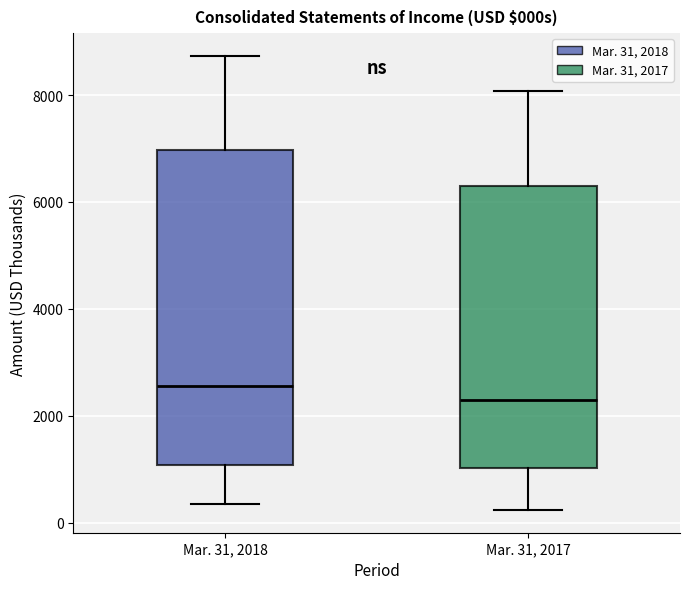

Where does the lower whisker of the box for Mar. 31, 2017 end on the y-axis? The values are not printed on the chart, so give them approximately, as read against the axis.

200